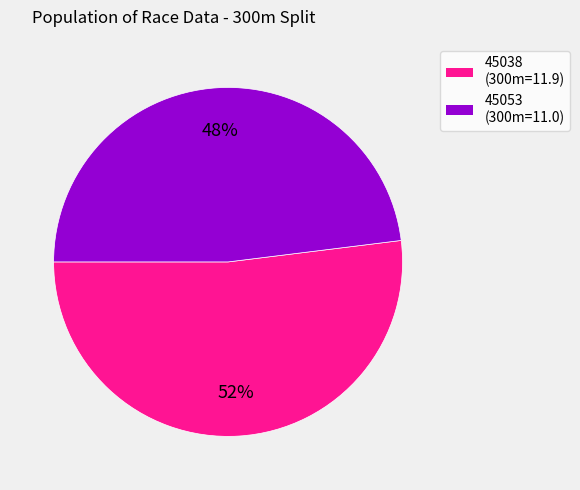

Which has a higher value, 45053 or 45038?

45038